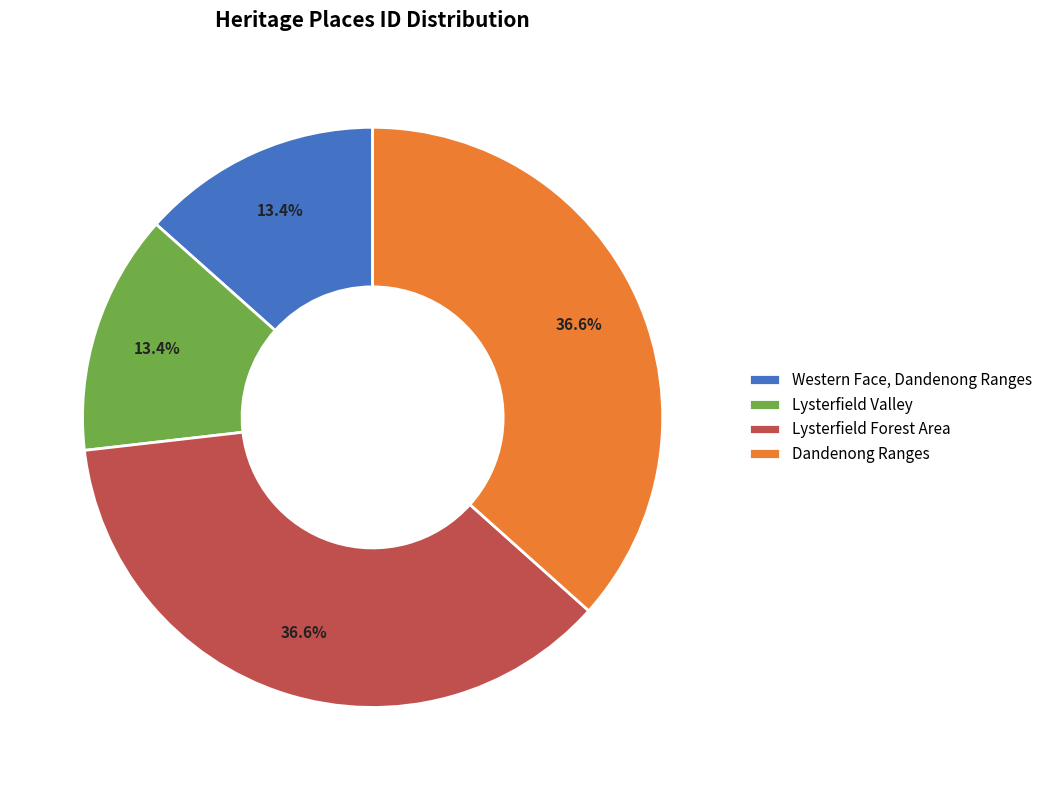

Does Western Face, Dandenong Ranges account for over 50% of the chart?

No